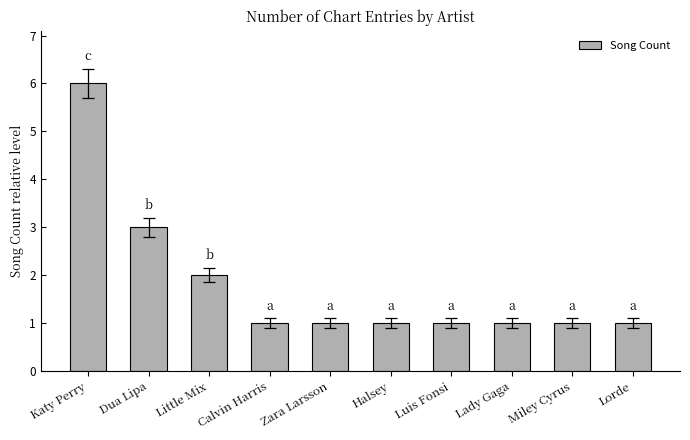

Does the chart contain any negative values?

No